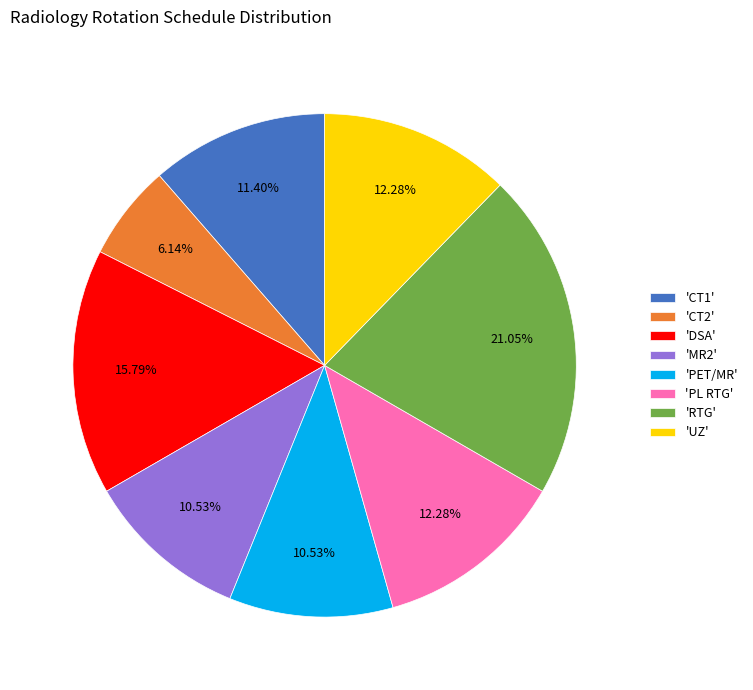

Between 'RTG' and 'PL RTG', which is larger?

'RTG'